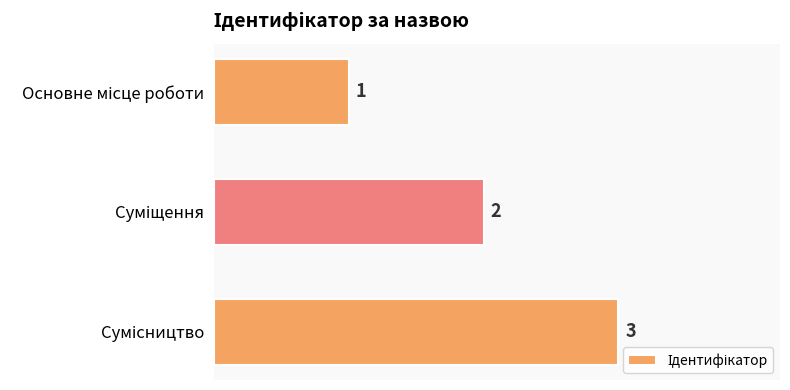

What is the sum of all values?

6